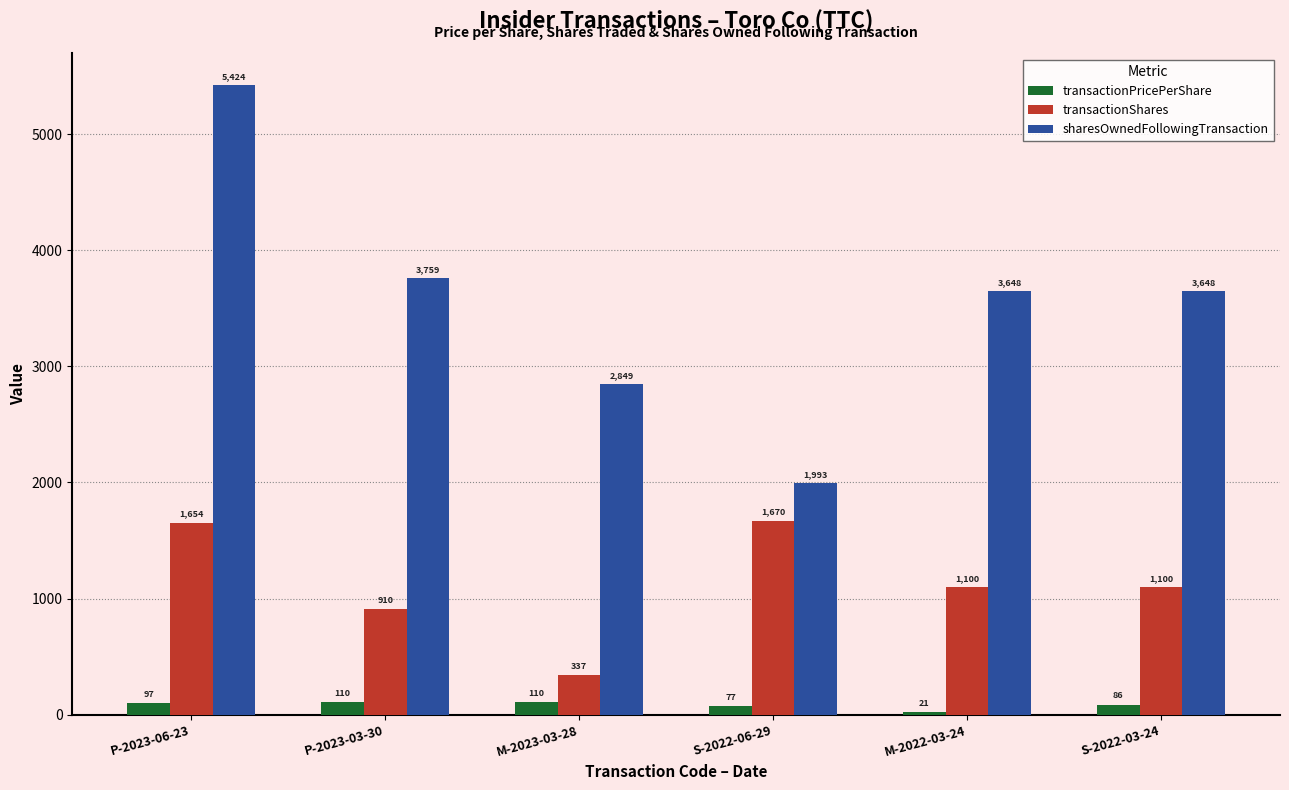

What is the difference between the maximum and minimum values in the transactionPricePerShare series?

89.0